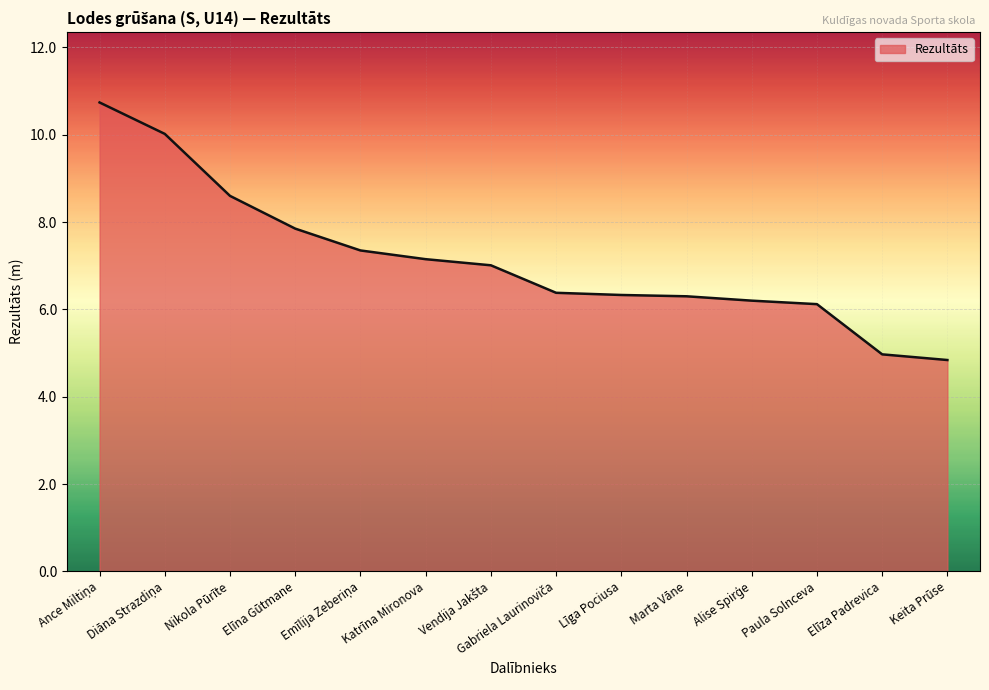

What is the greatest value displayed?

10.7